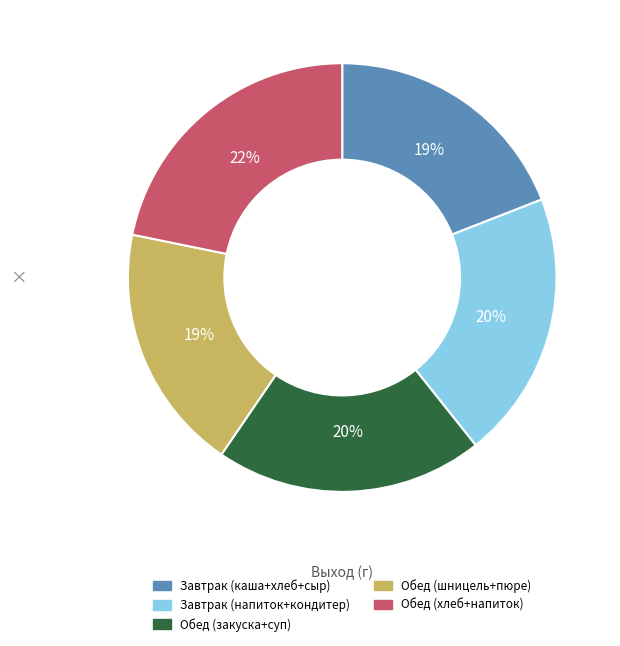

Does any single category account for the majority?

No